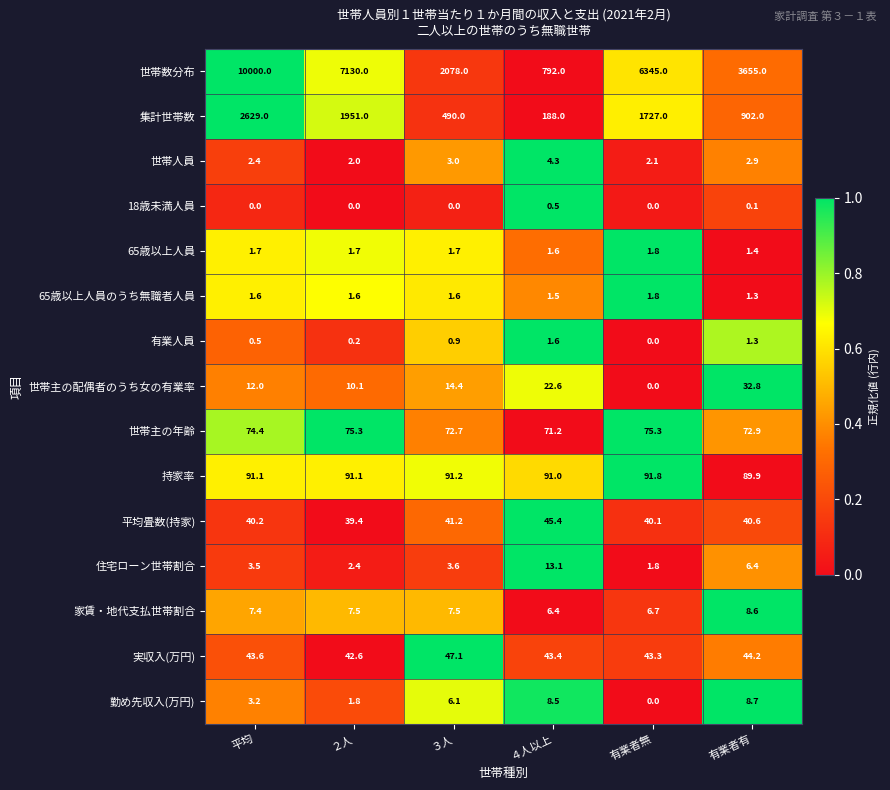

What is the sum of the 世帯主の配偶者のうち女の有業率 values at 有業者有 and 平均?

44.8